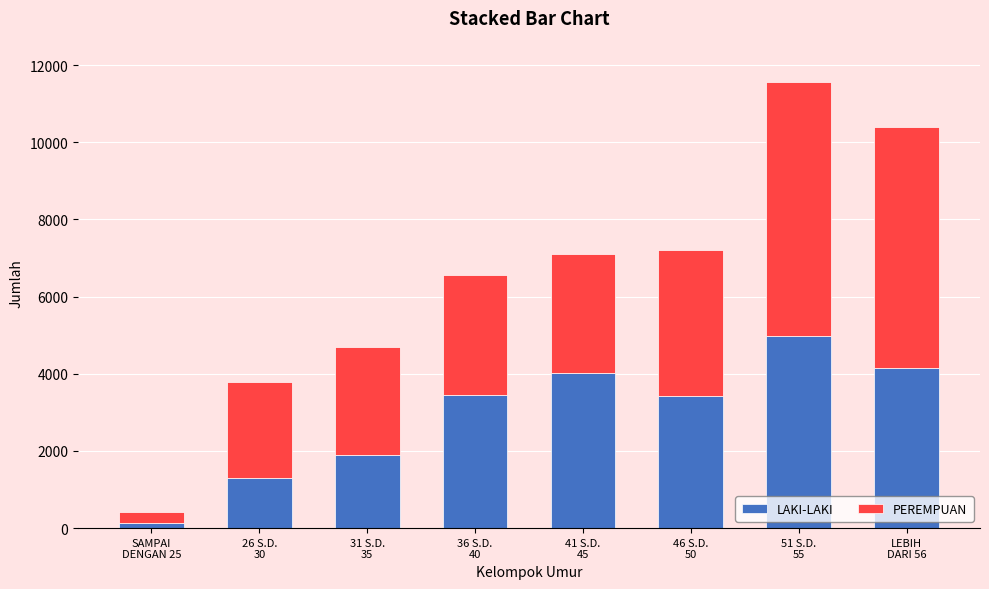

Which category has the lowest value in the LAKI-LAKI series?

SAMPAI
DENGAN 25